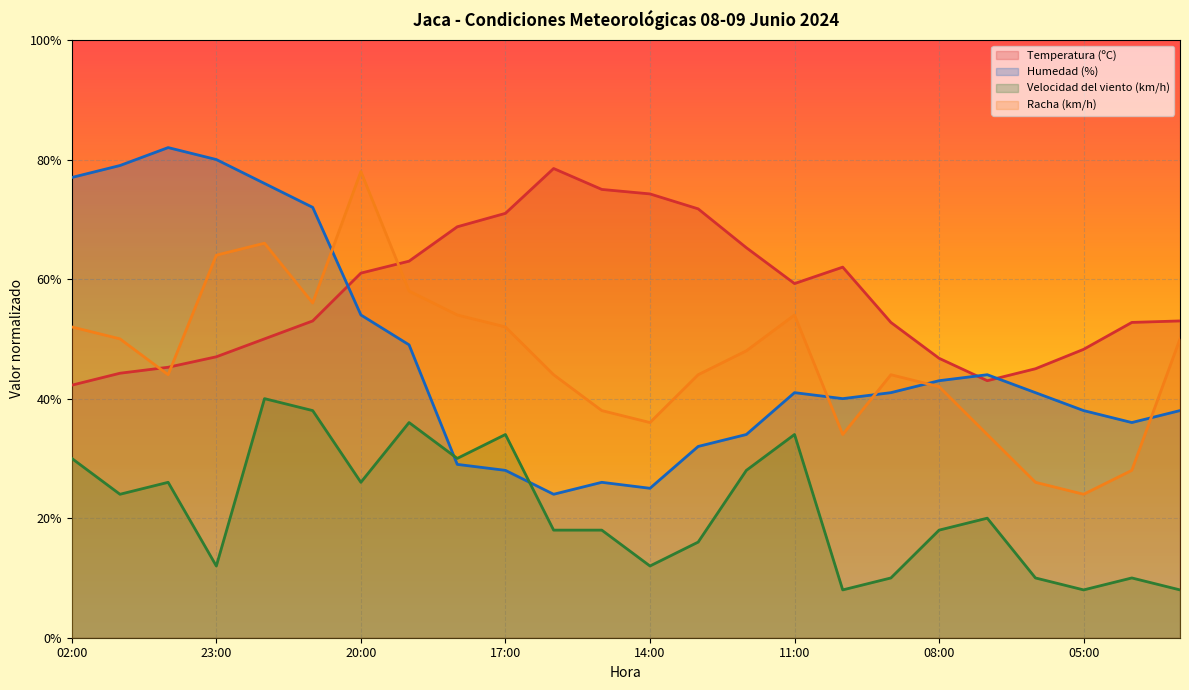

What is the difference between the maximum and minimum values in the Velocidad del viento (km/h) series?

32.0